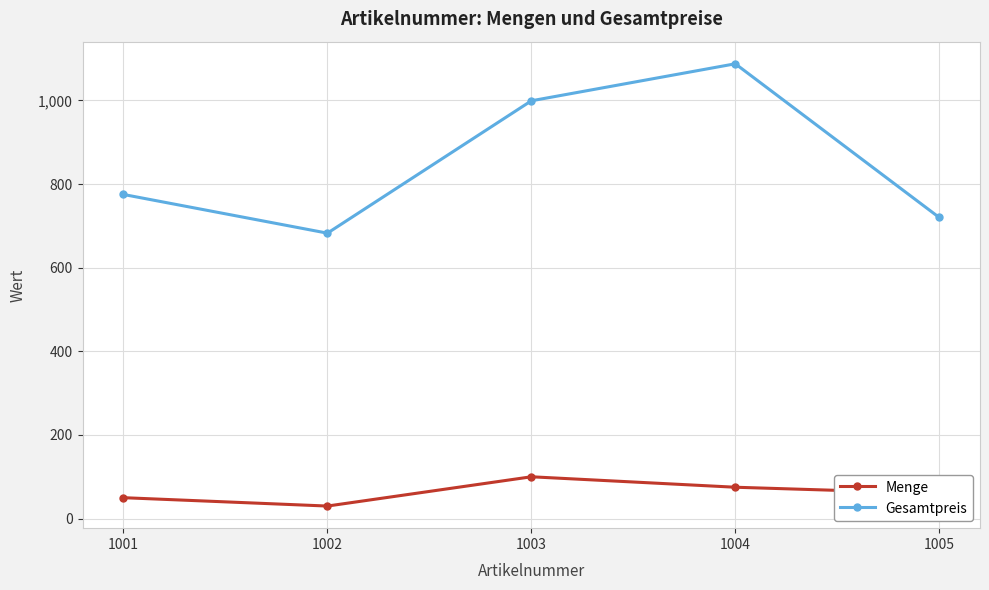

What is the sum of all Gesamtpreis values?

4264.0